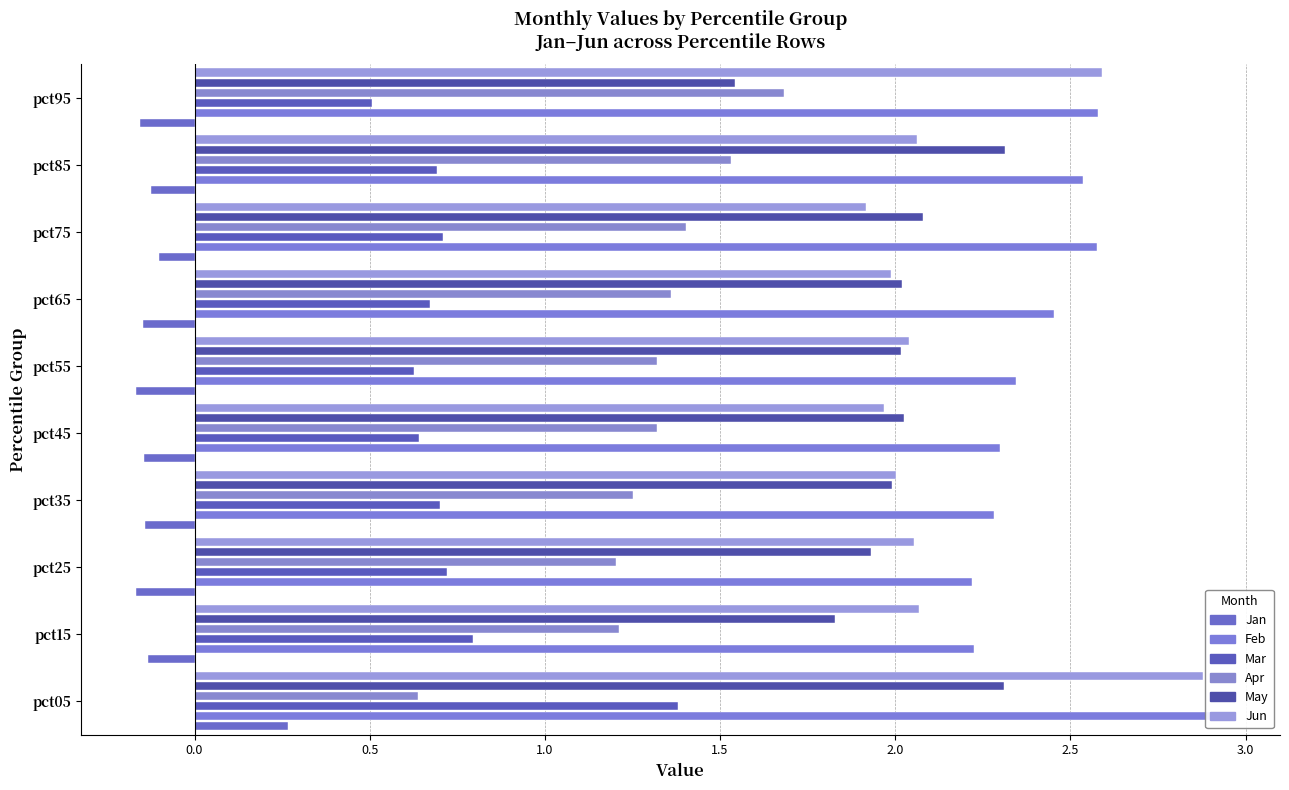

What is the difference between the maximum and minimum values in the Jan series?

0.4